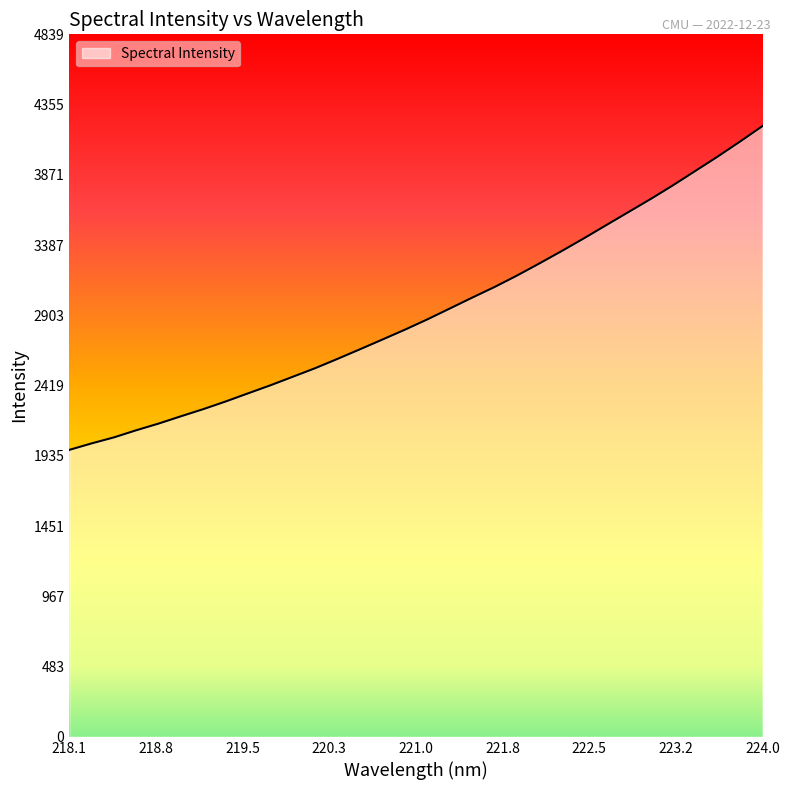

What is the maximum value shown in the chart?

4207.9